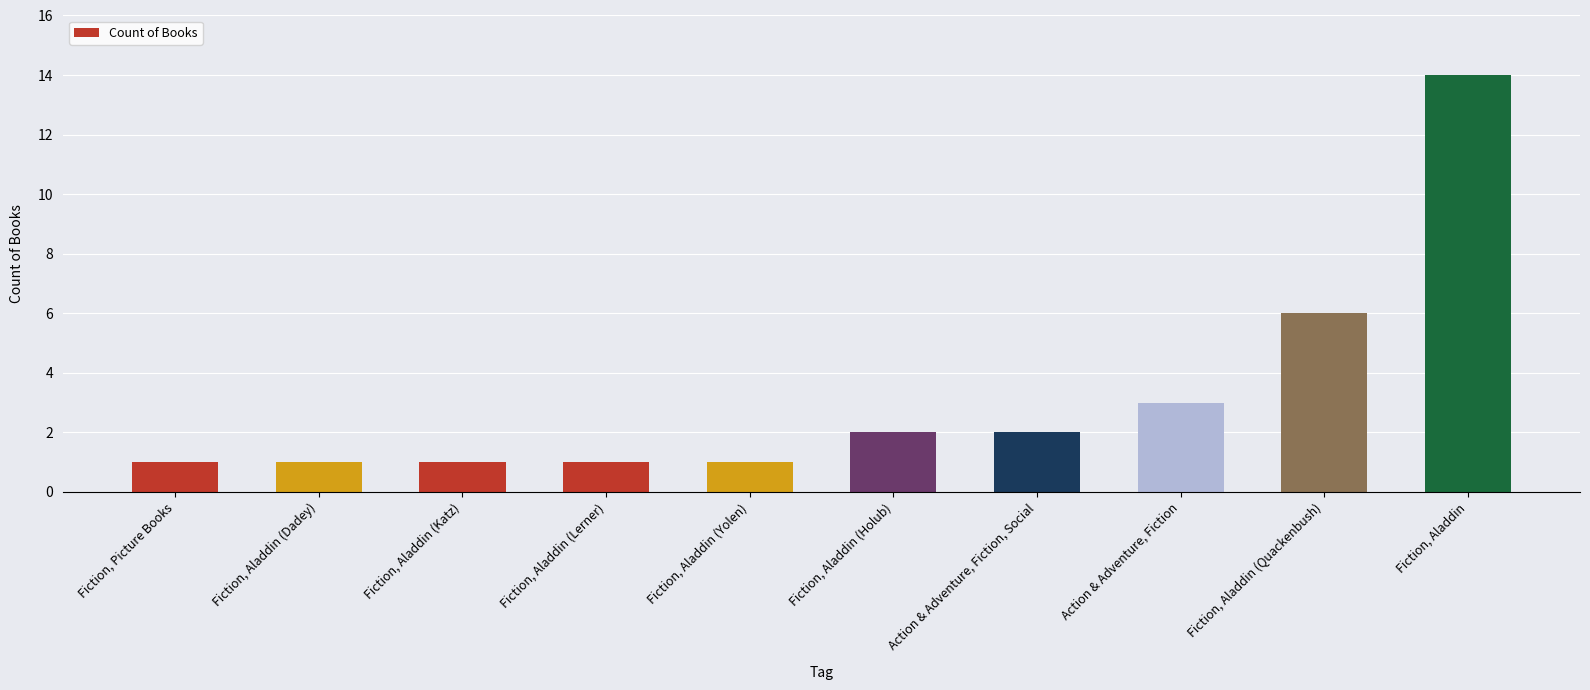

What is the ratio of the value at Action & Adventure, Fiction, Social to the value at Action & Adventure, Fiction?

0.7